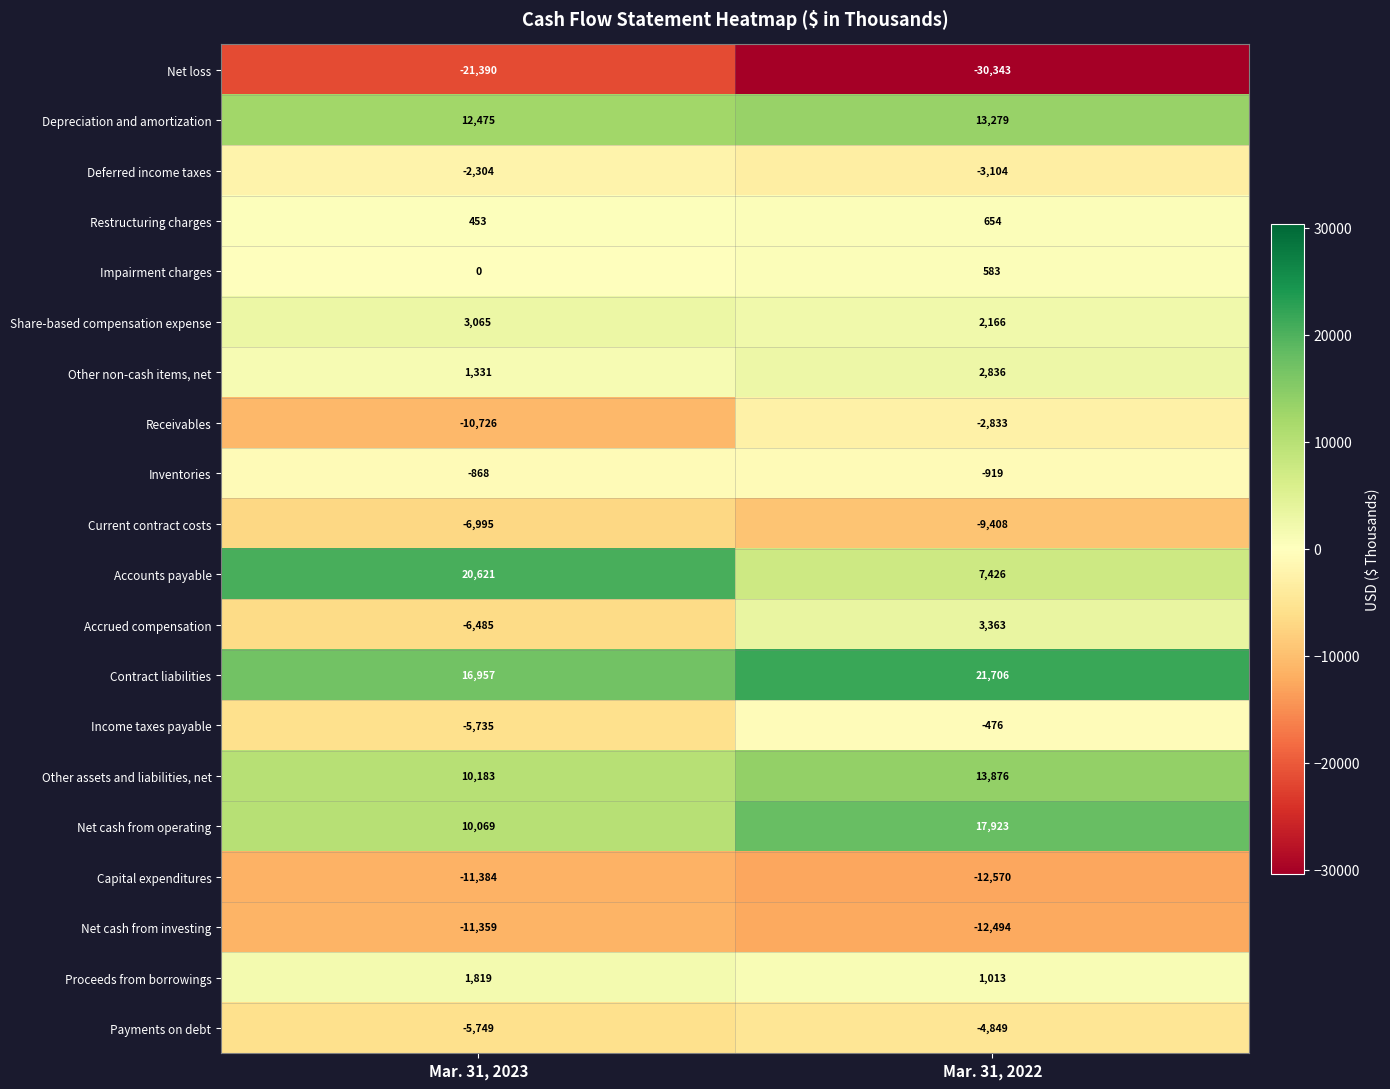

Which series changed the most between Mar. 31, 2023 and Mar. 31, 2022?

Accounts payable